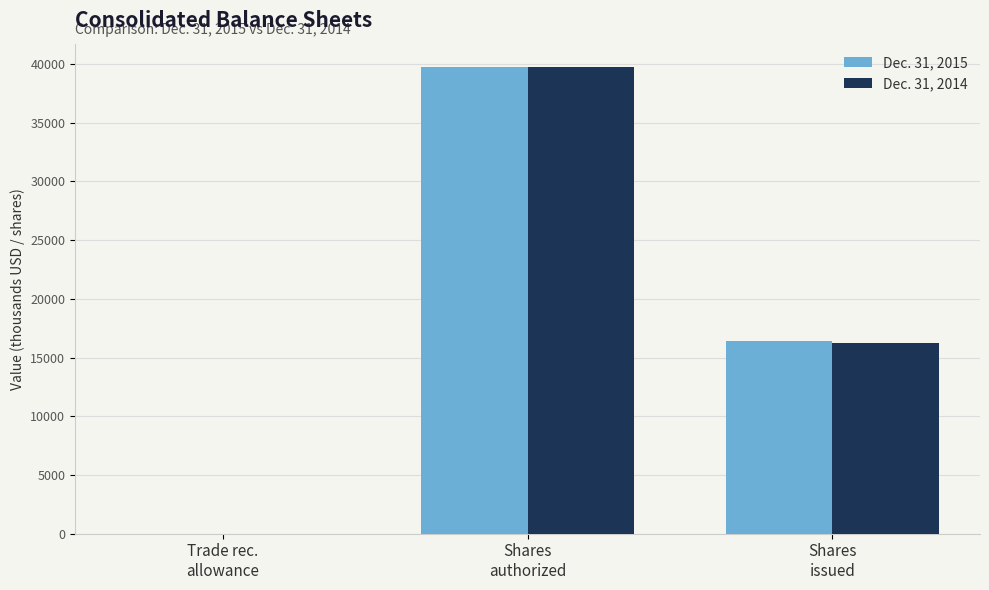

What is the difference between the Dec. 31, 2014 values at Shares
issued and Shares
authorized?

23479.0